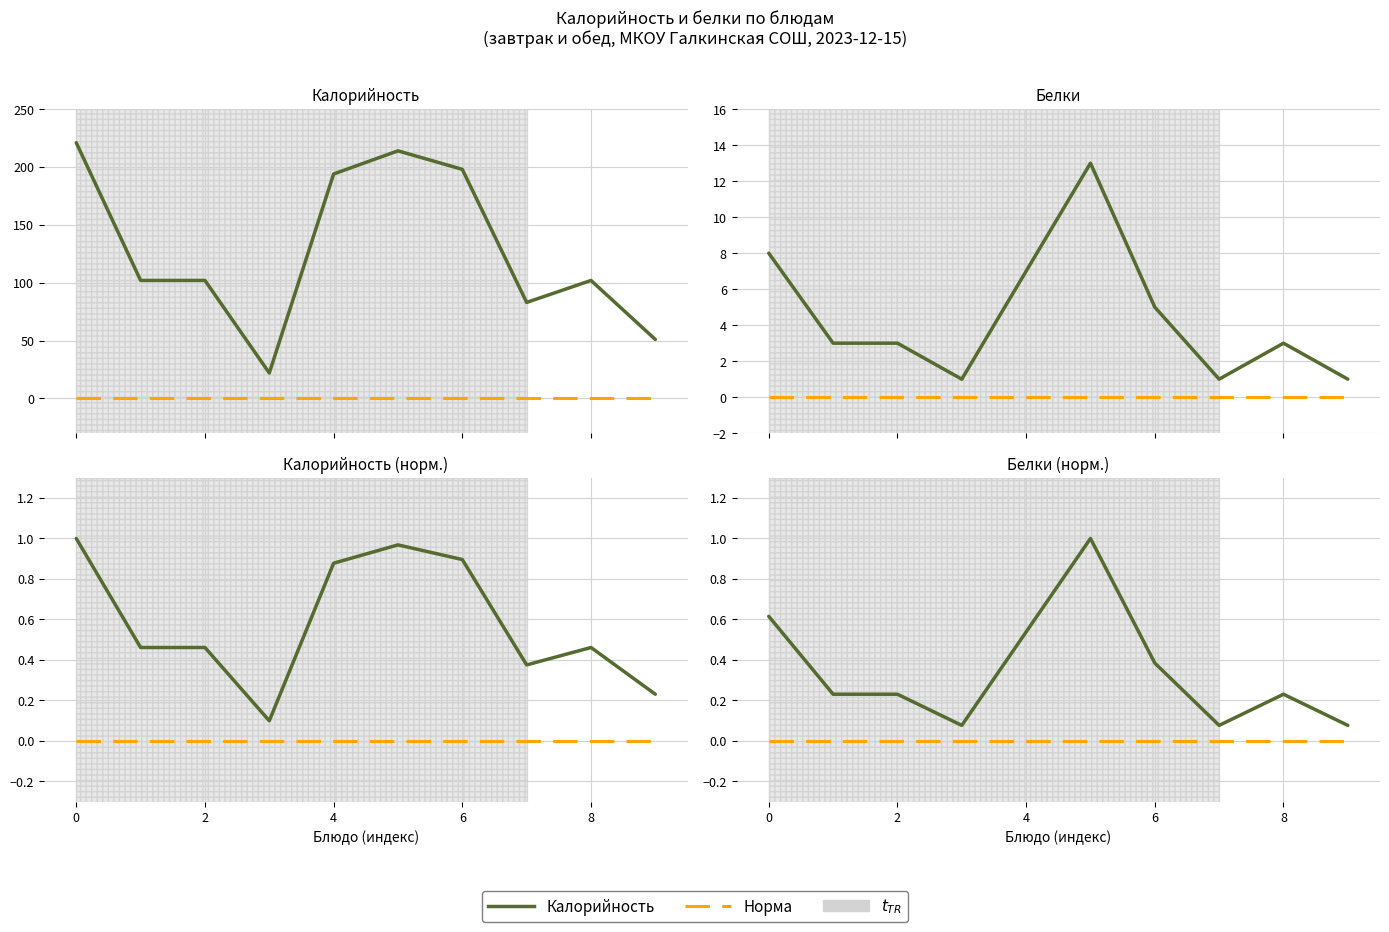

True or false: Норма and Калорийность/Белки cross at least once.

False